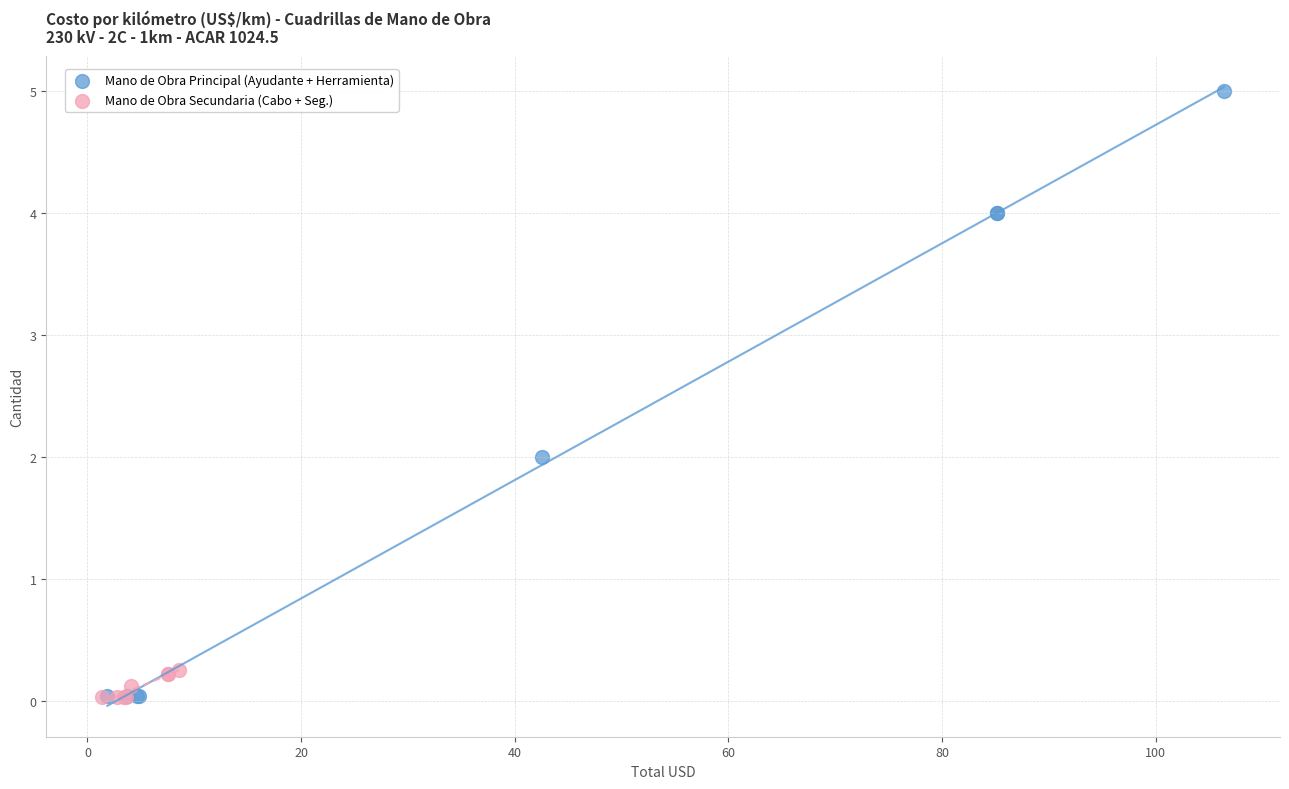

Which series has the largest Y range (max minus min)?

Mano de Obra Principal (Ayudante + Herramienta)